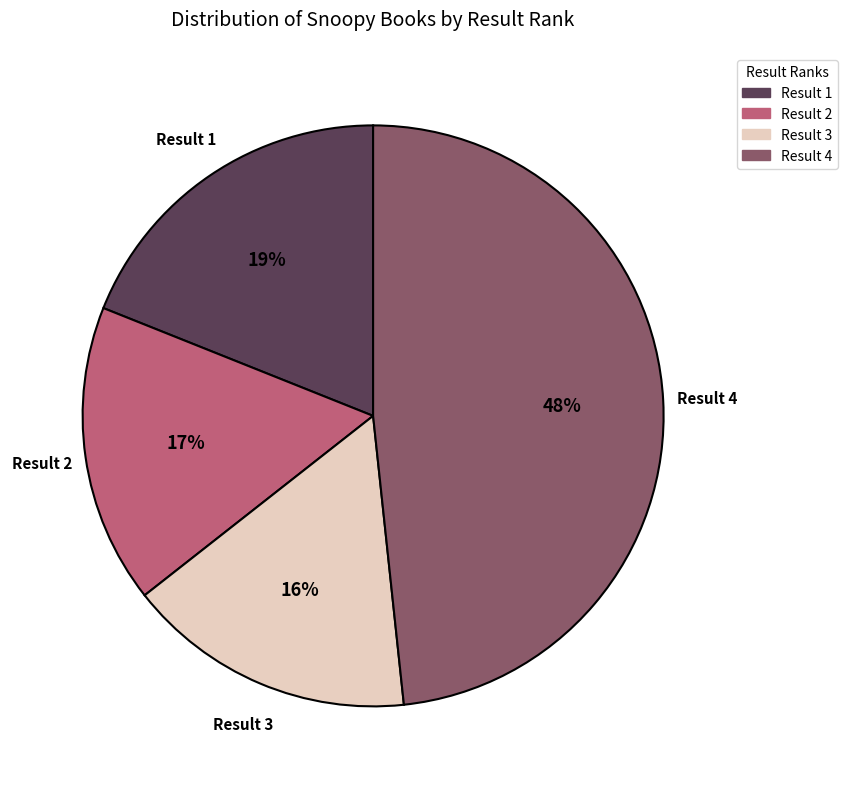

How many segments does this pie chart have?

4